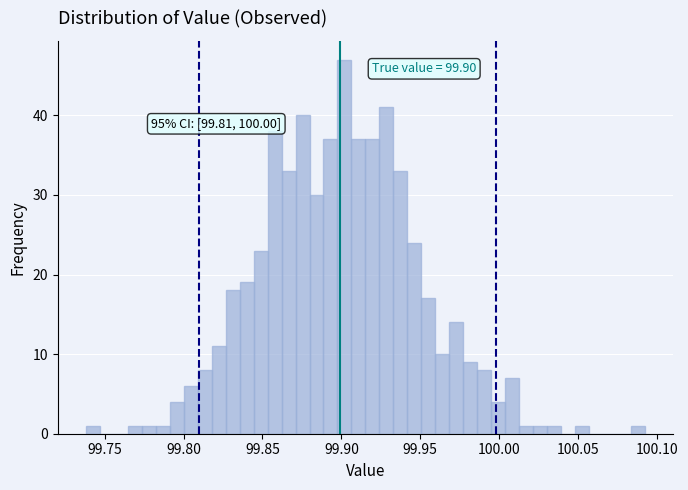

Read against the x-axis, roughly where is the centre of the tallest bar?

99.900